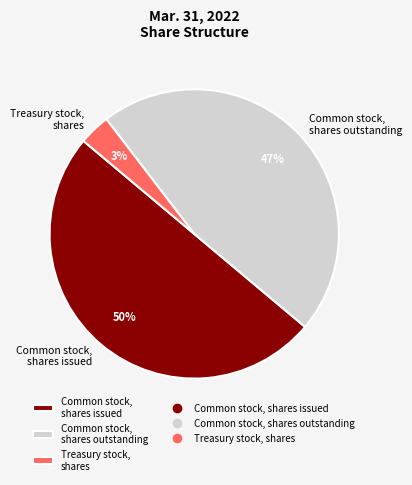

To the nearest percent, what percentage of the pie is Treasury stock, shares?

3%